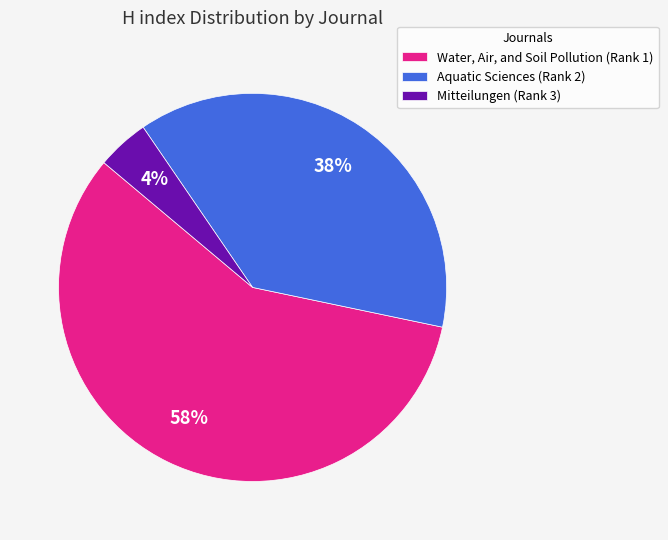

Combined, do Aquatic Sciences (Rank 2) and Mitteilungen (Rank 3) account for over 50%?

No